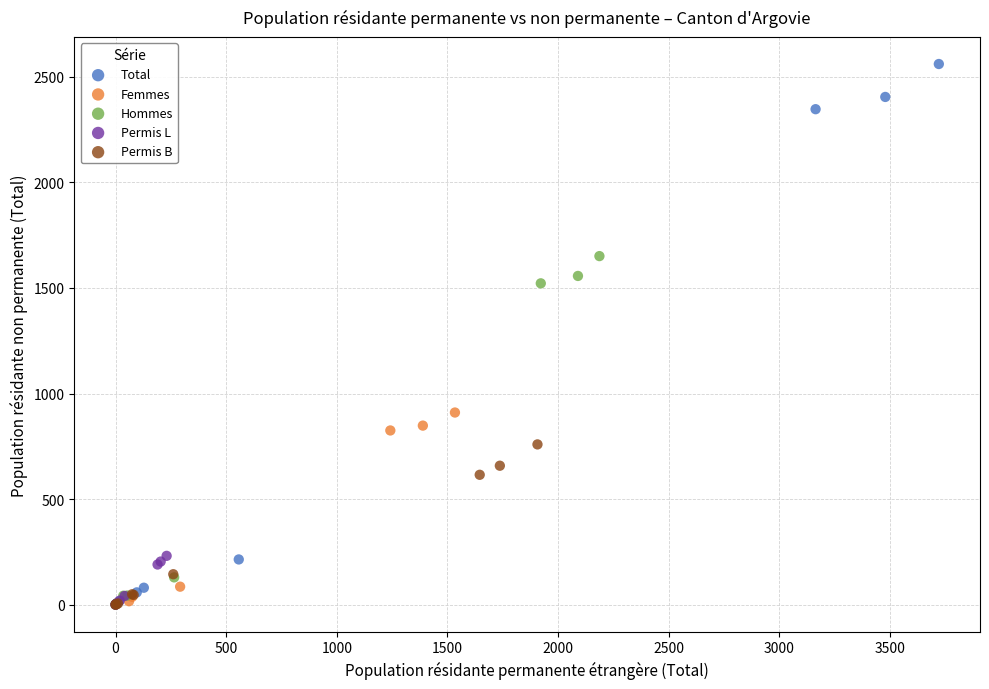

Which series reaches the maximum Y coordinate?

Total